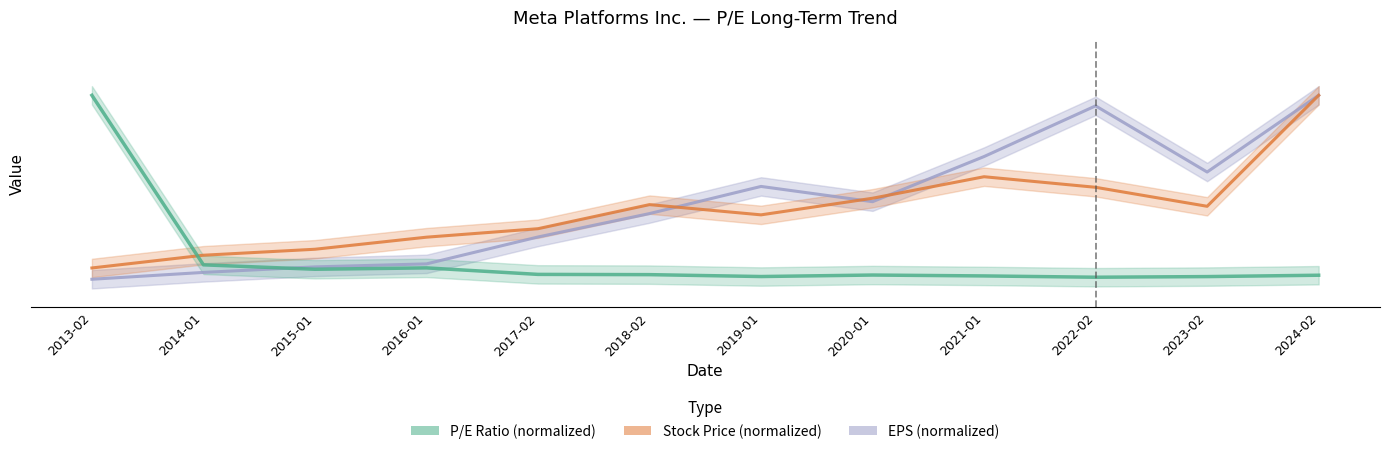

How many lines are shown in the chart?

3